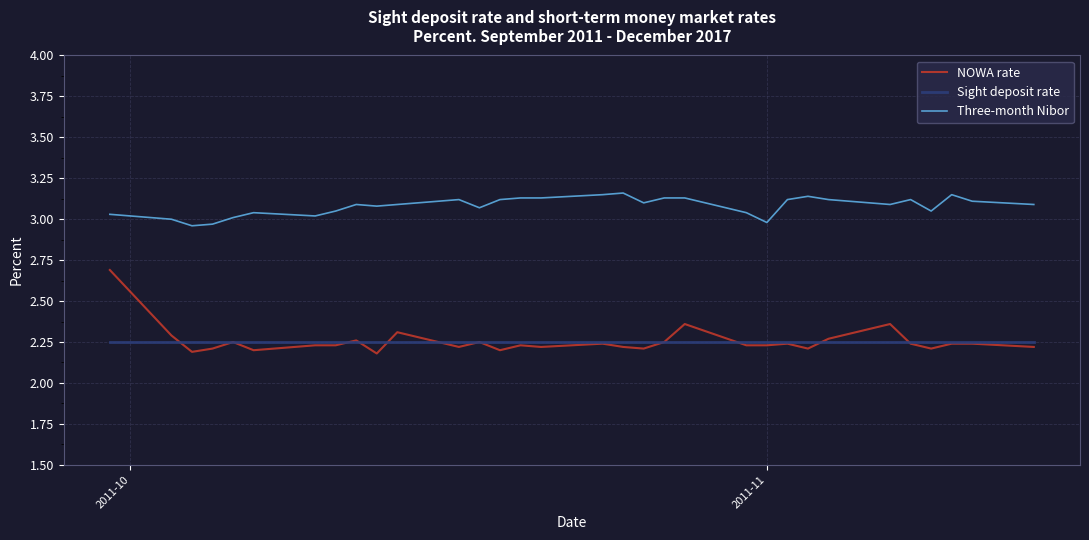

Which series has the largest total across all categories?

Three-month Nibor